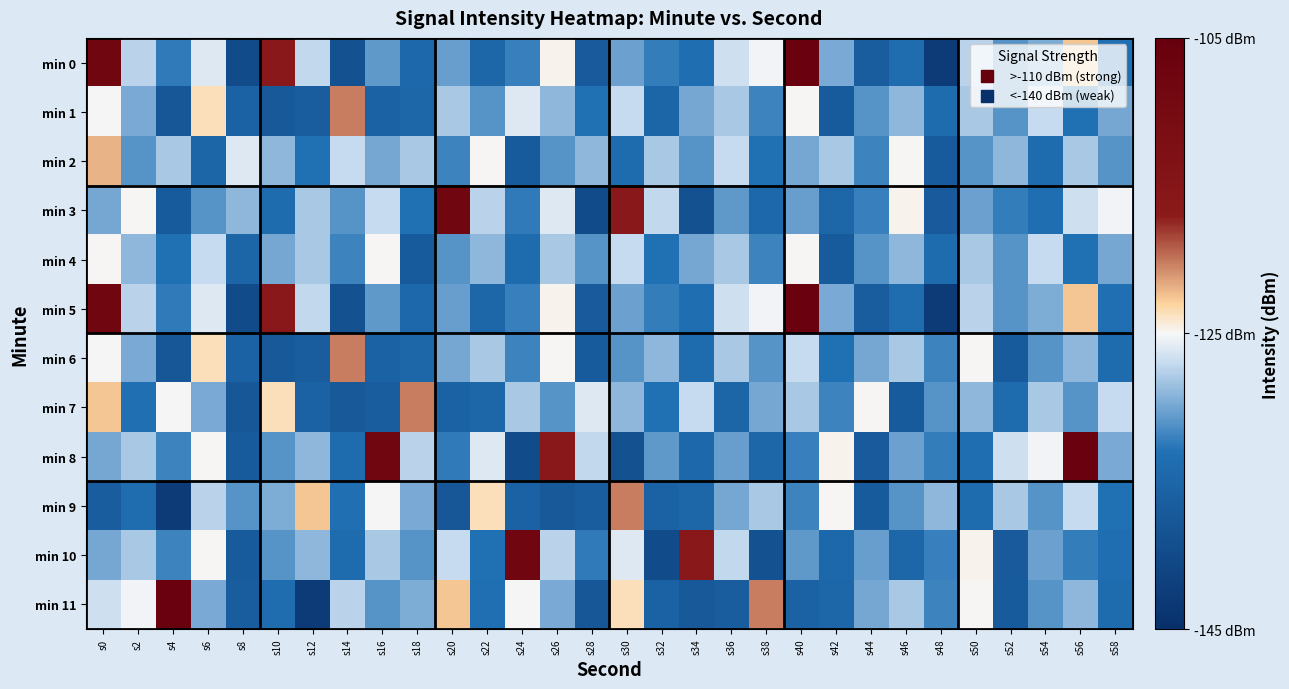

Which series has the widest spread of values?

min 0